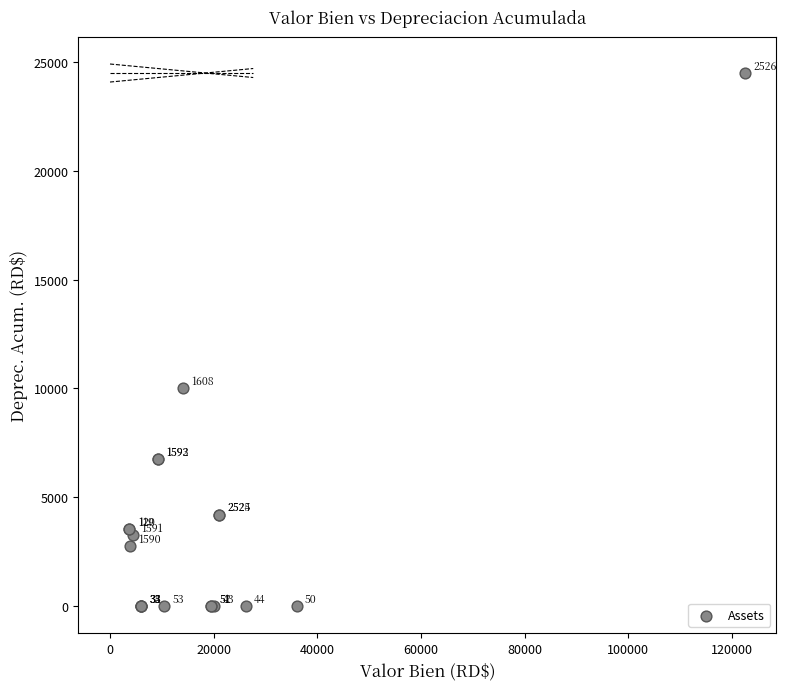

What Y value in the scatter plot is closest to 12249?

10029.0